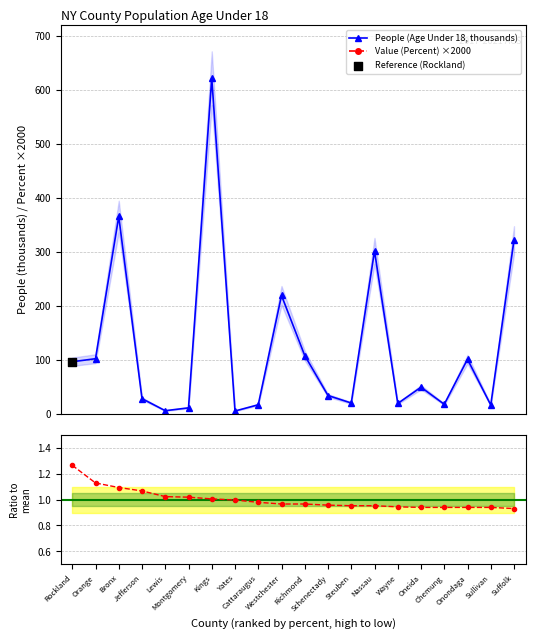

What is the total value across all series at Jefferson?

48628.5